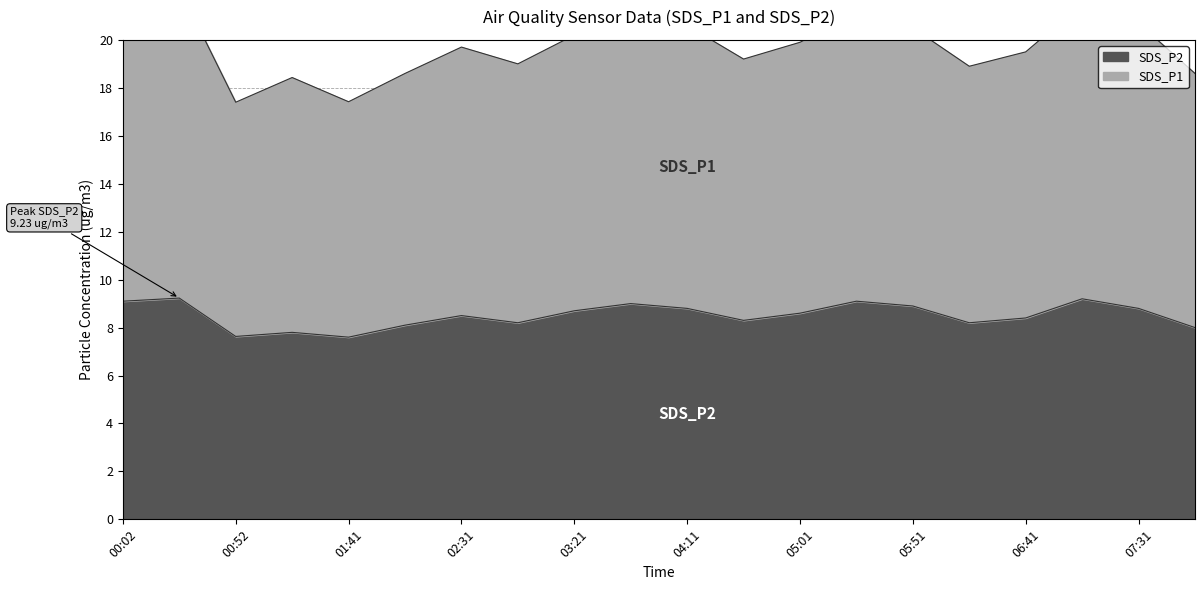

Is the value of SDS_P2 at 02:06 greater than the value of SDS_P1 at 02:56?

No